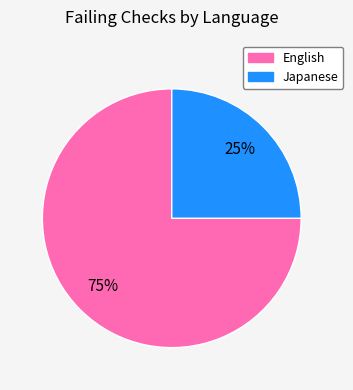

Is there a majority slice in this chart?

Yes